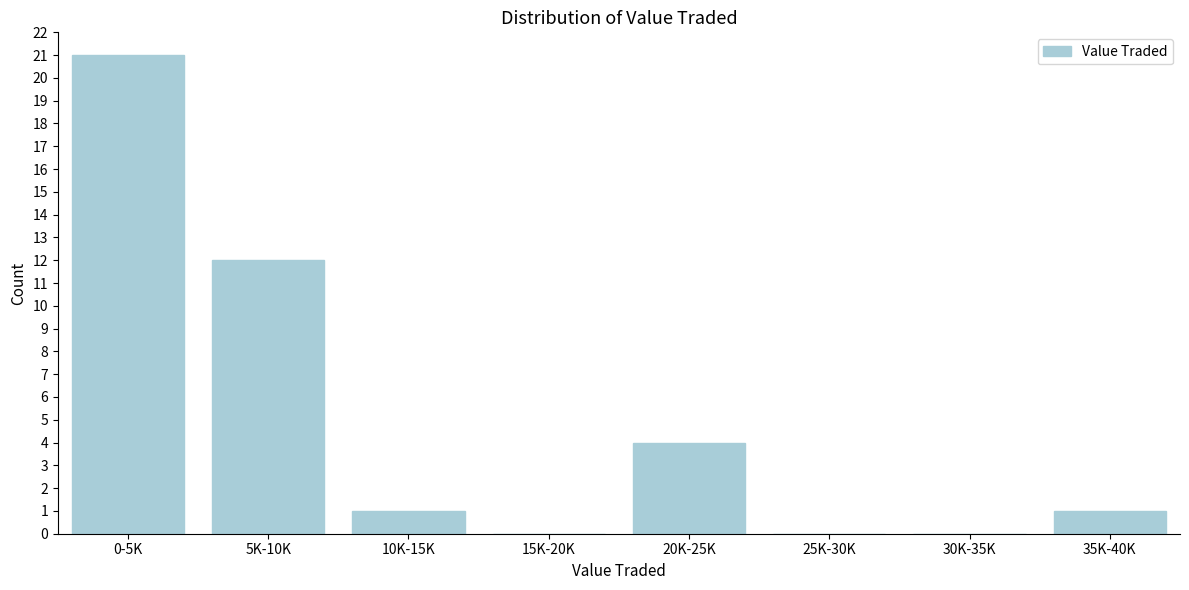

Reading right to left, extract all data points from this chart.

35K-40K=1	30K-35K=0	25K-30K=0	20K-25K=4	15K-20K=0	10K-15K=1	5K-10K=12	0-5K=21